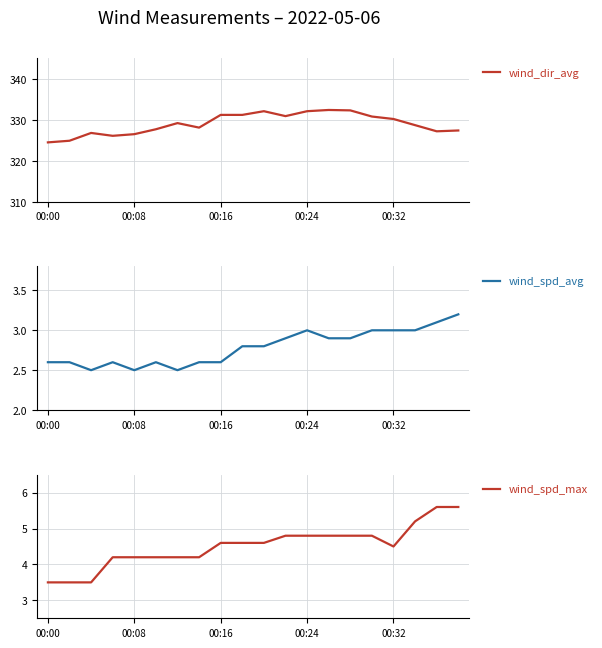

How many data points does each series have?

20